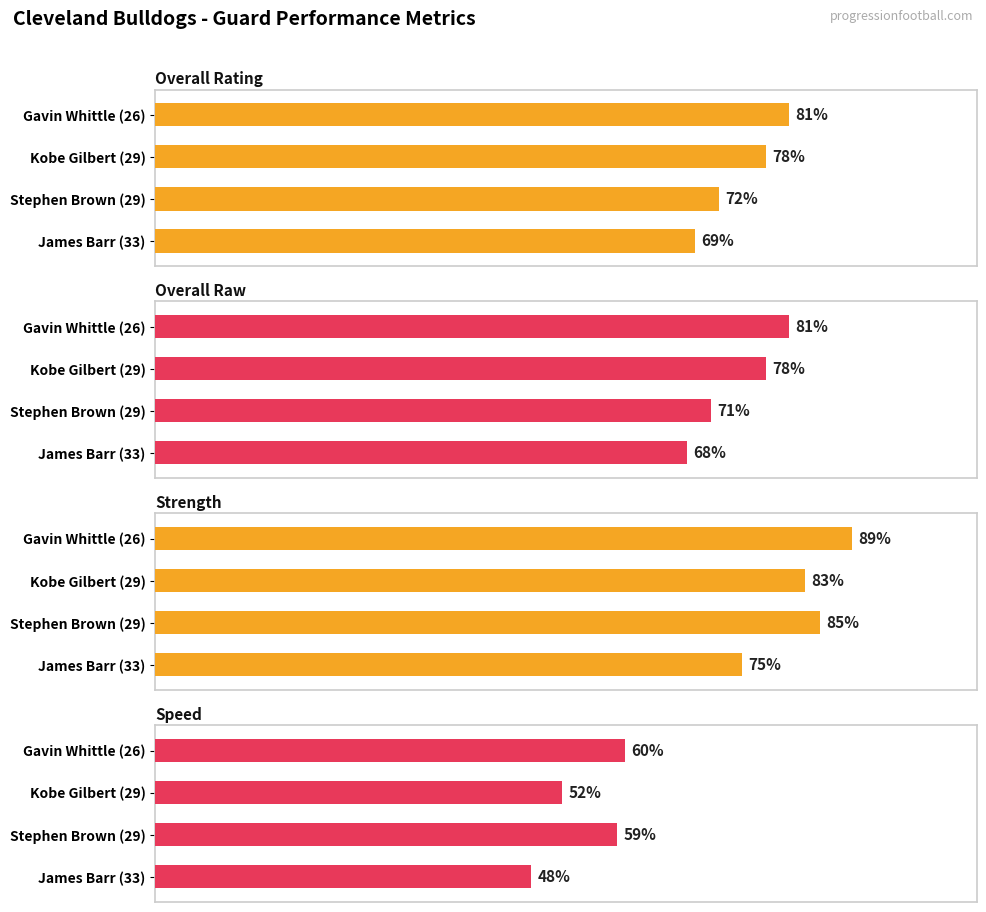

What is the maximum value shown in the chart?

89